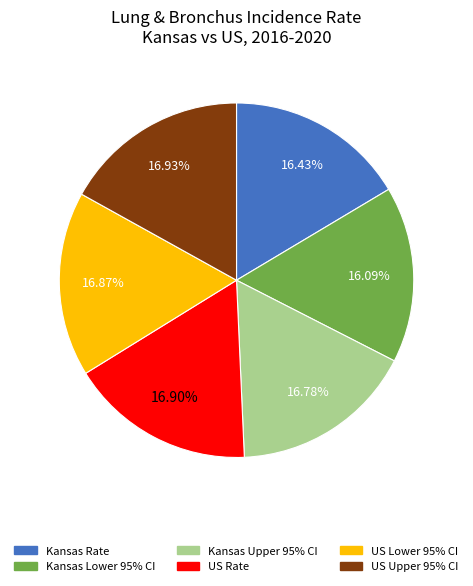

Is there any slice that represents more than half of the pie?

No